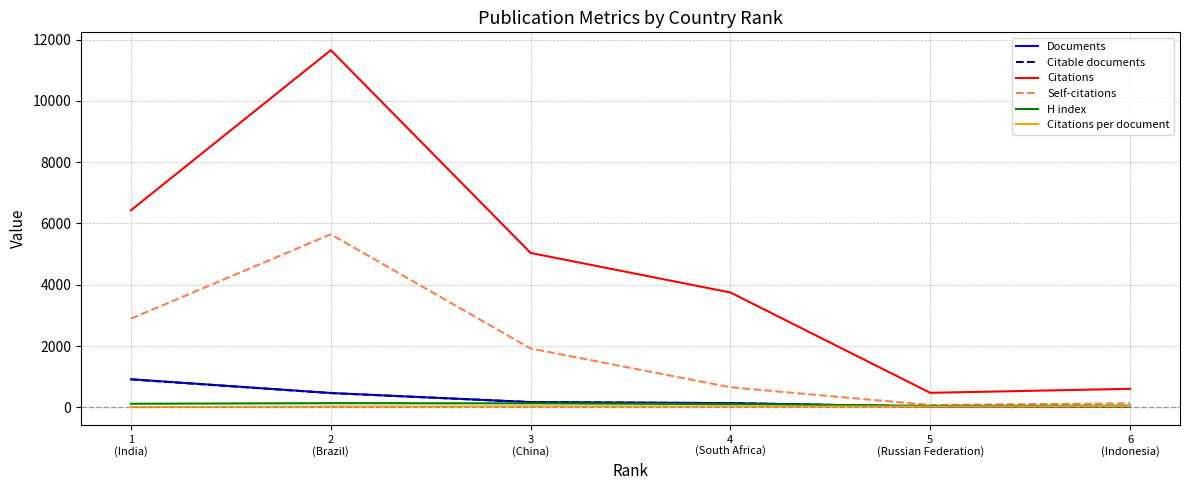

Count the number of data series in this chart.

6